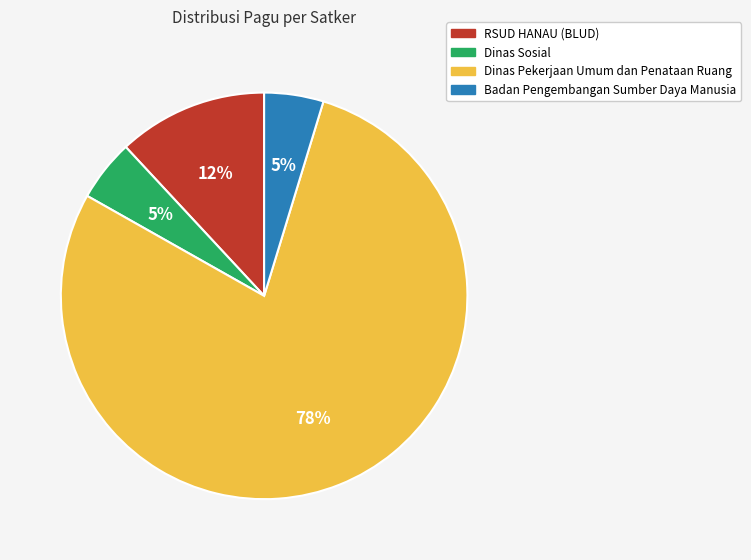

Do Badan Pengembangan Sumber Daya Manusia and Dinas Pekerjaan Umum dan Penataan Ruang together represent more than half of the pie?

Yes